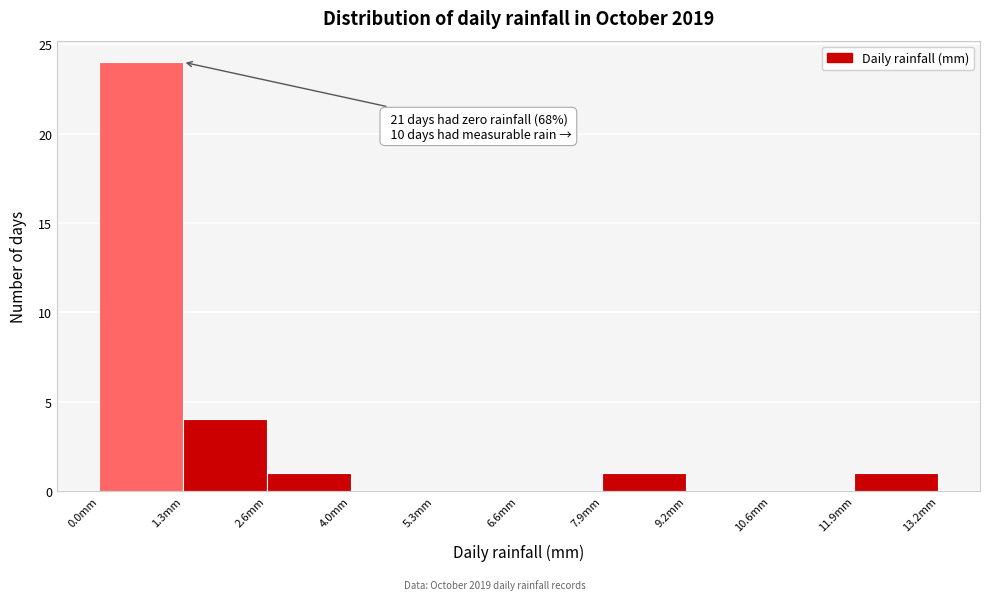

Which range on the x-axis has the tallest bar?

0.00 to 1.32